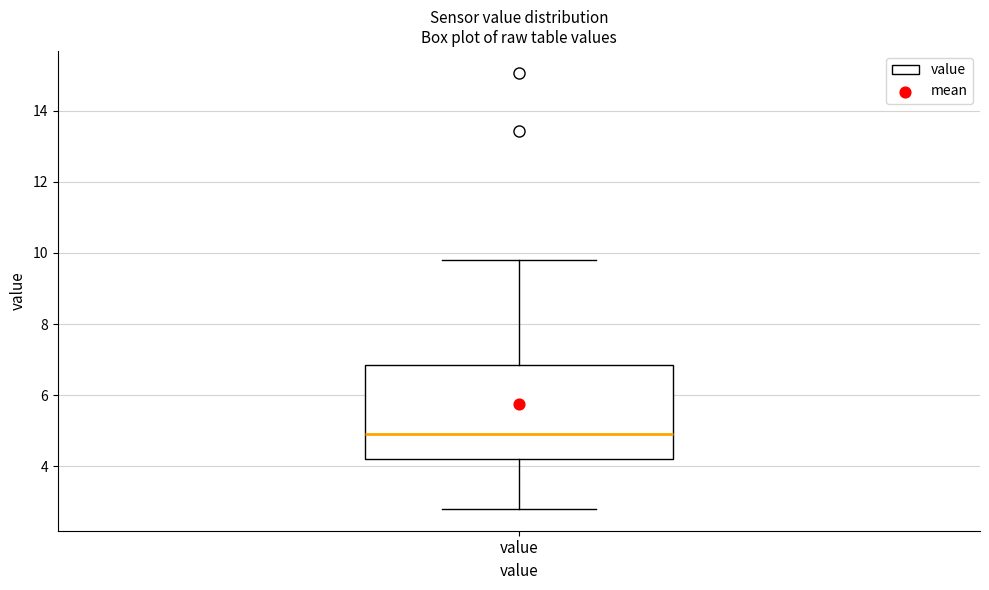

Where does the lower whisker of the box for value end on the y-axis? The values are not printed on the chart, so give them approximately, as read against the axis.

2.8